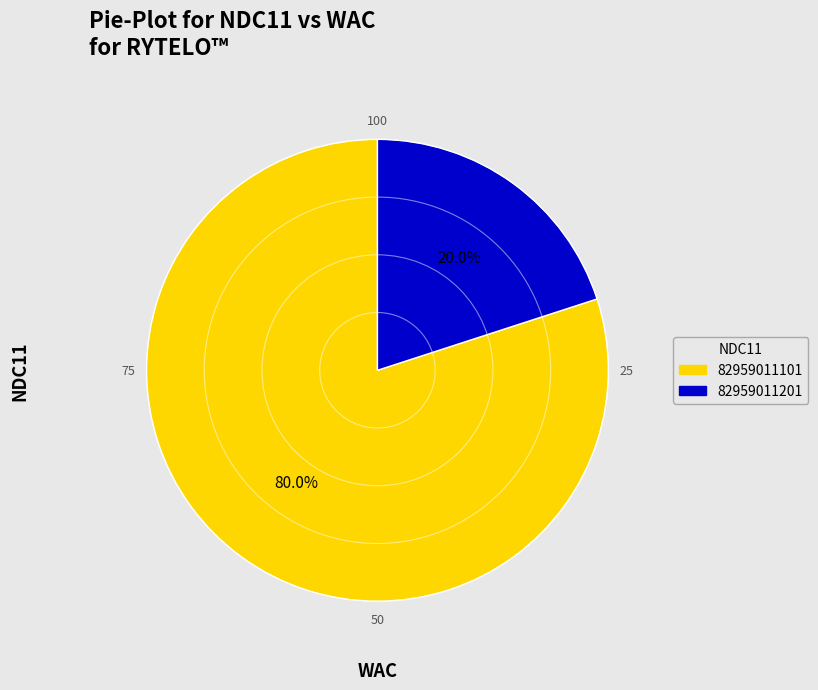

Does 82959011101 represent more than half of the total?

Yes